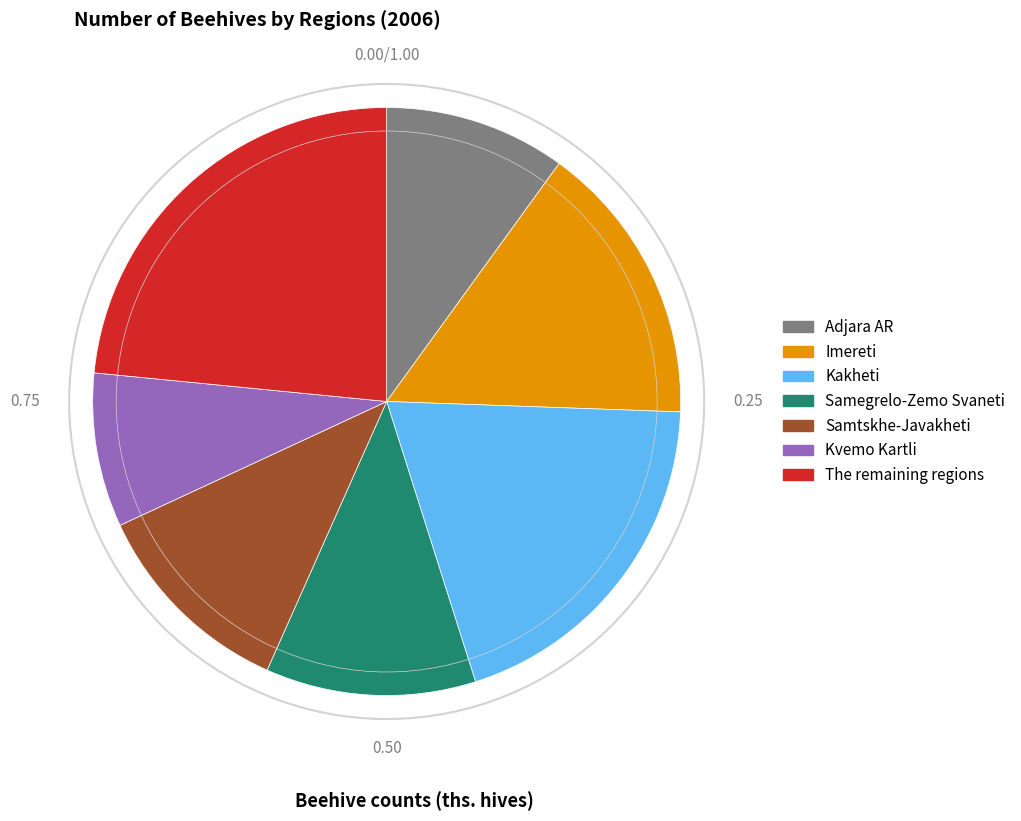

What is the smallest slice in the pie chart?

Kvemo Kartli